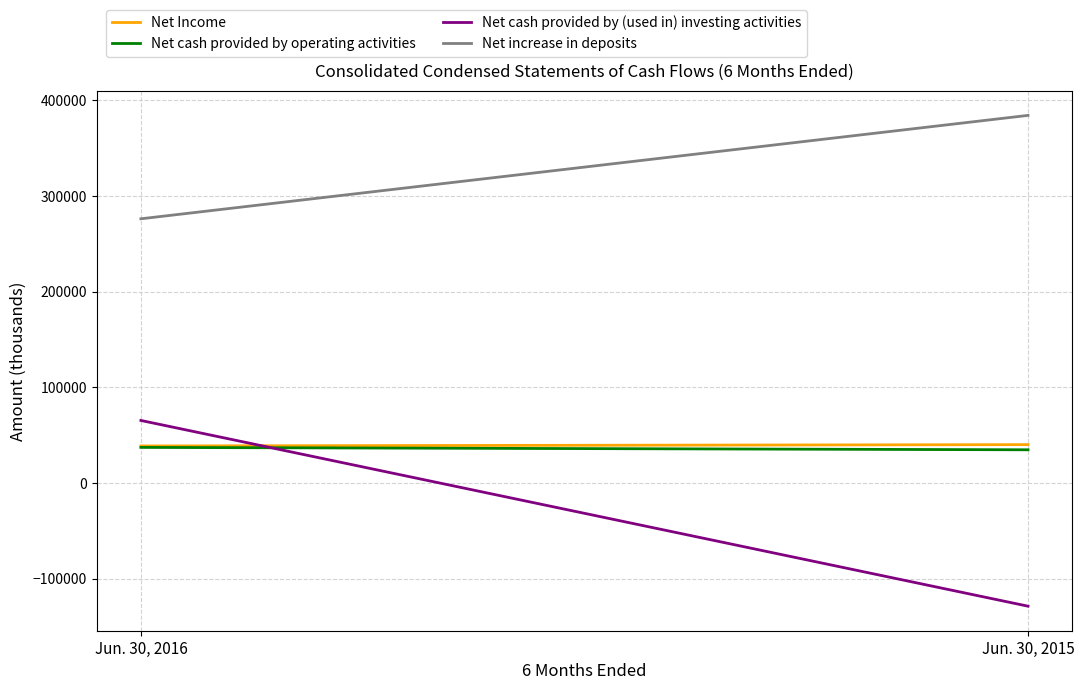

Is the value of Net increase in deposits at Jun. 30, 2016 greater than the value of Net cash provided by operating activities at Jun. 30, 2016?

Yes